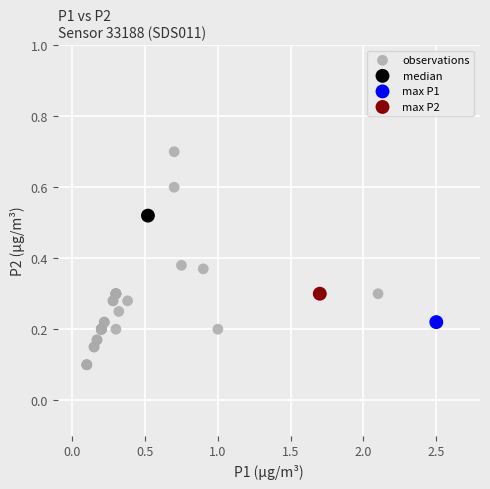

What are all the series names shown in the legend?

observations, median, max P1, max P2